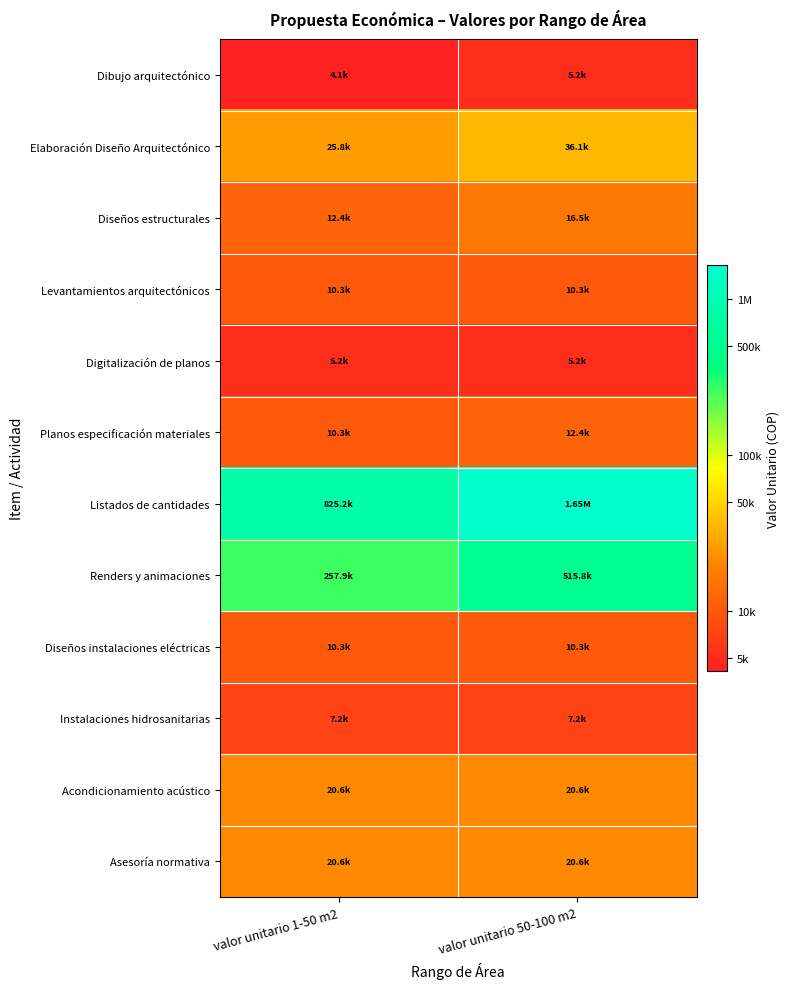

Between valor unitario 1-50 m2 and valor unitario 50-100 m2, which series saw the biggest shift?

Listados de cantidades